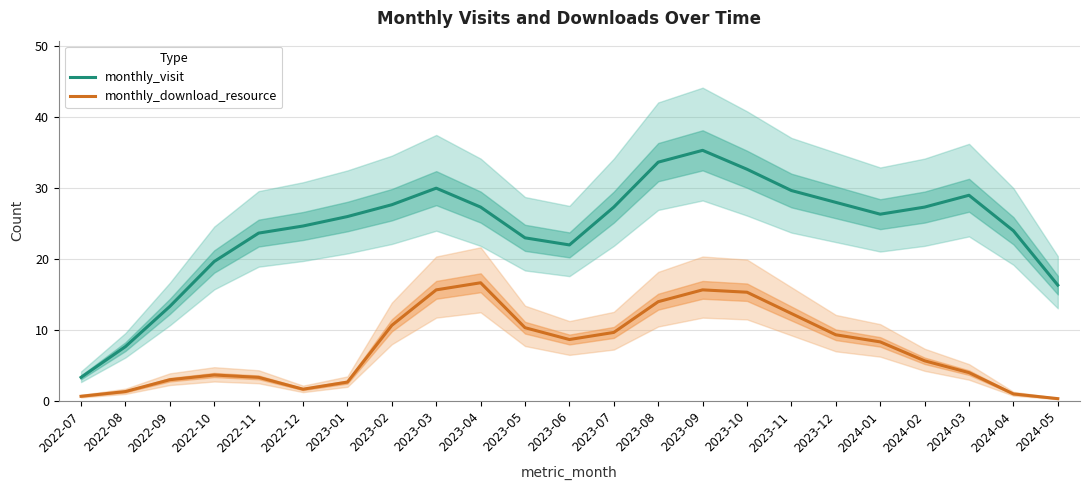

True or false: monthly_visit and monthly_download_resource intersect in this chart.

False